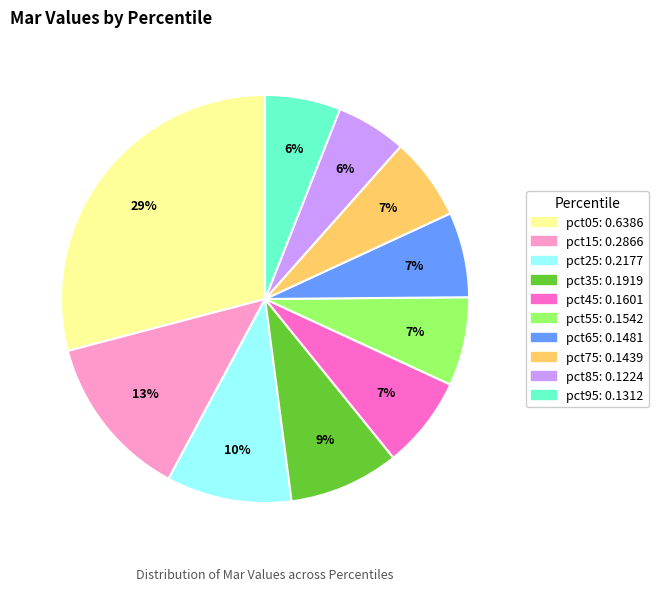

To the nearest percent, what percentage of the pie is pct05?

29%